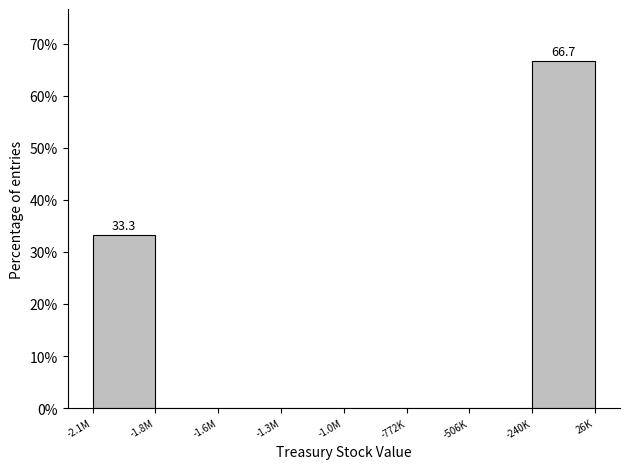

Reading left to right, what are all the values shown in this chart?

-2.1M=33.3	-1.8M=0.0	-1.6M=0.0	-1.3M=0.0	-1.0M=0.0	-772K=0.0	-506K=0.0	-240K=66.7